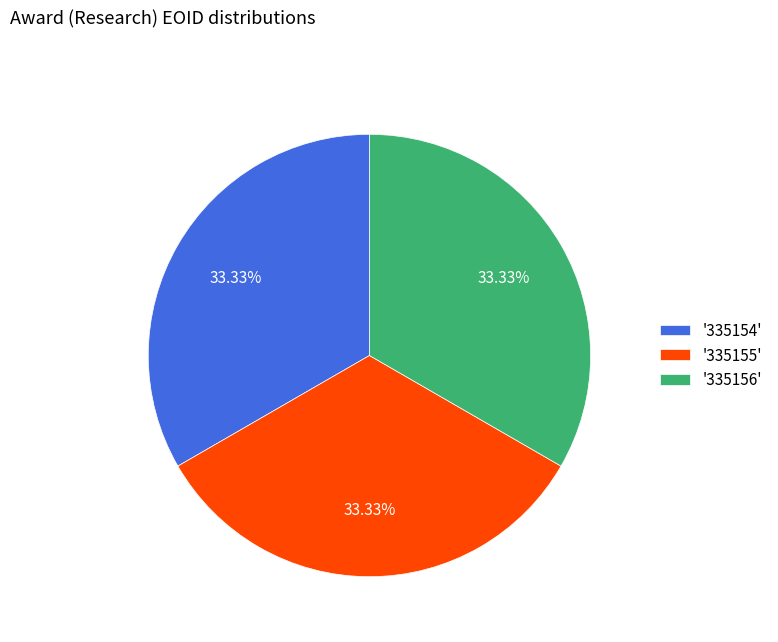

How many segments does this pie chart have?

3